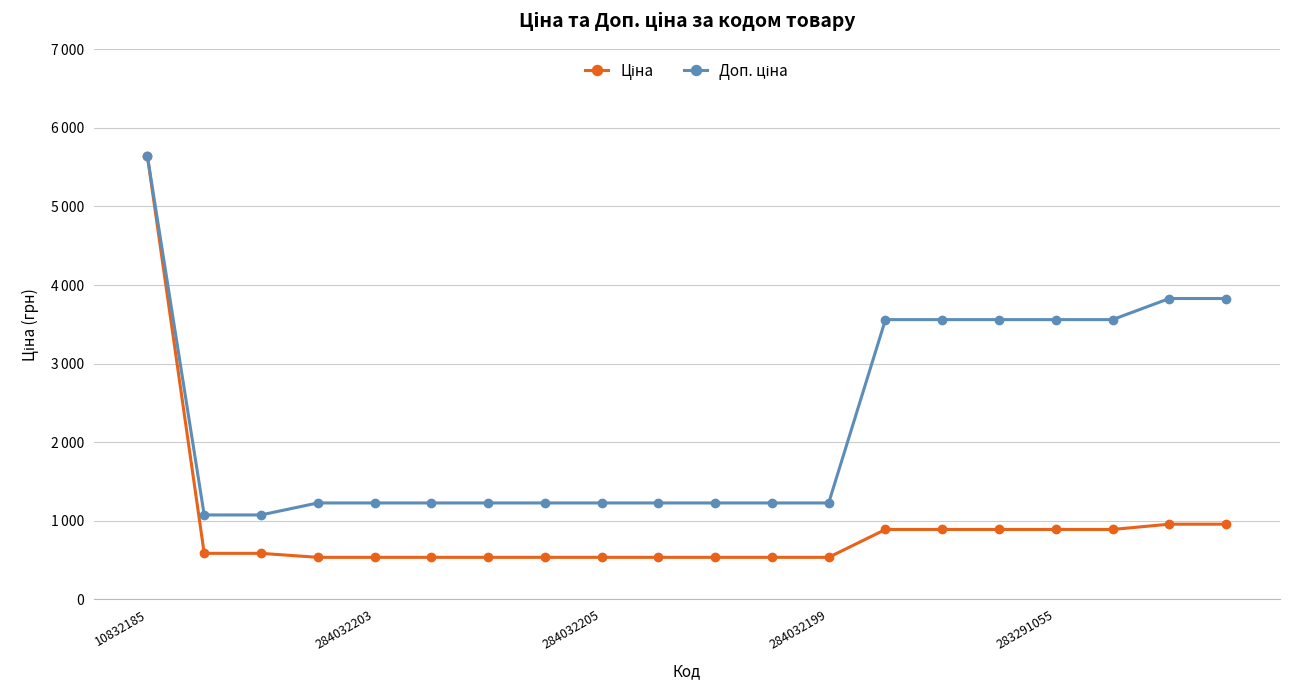

What is the maximum value for Ціна?

5636.0